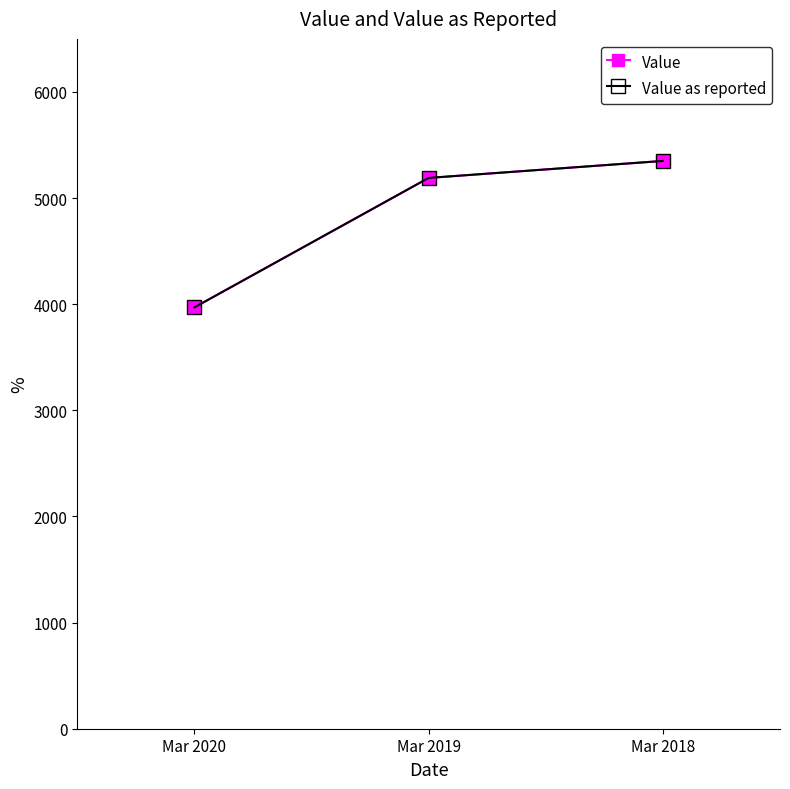

Which category has the highest value in the Value series?

Mar 2018